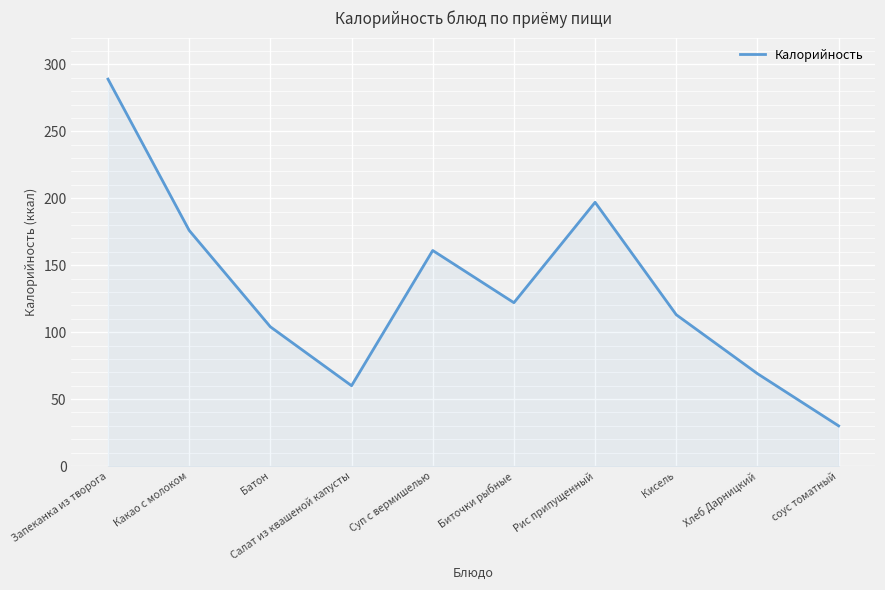

Is it true that the value at соус томатный is 30?

True